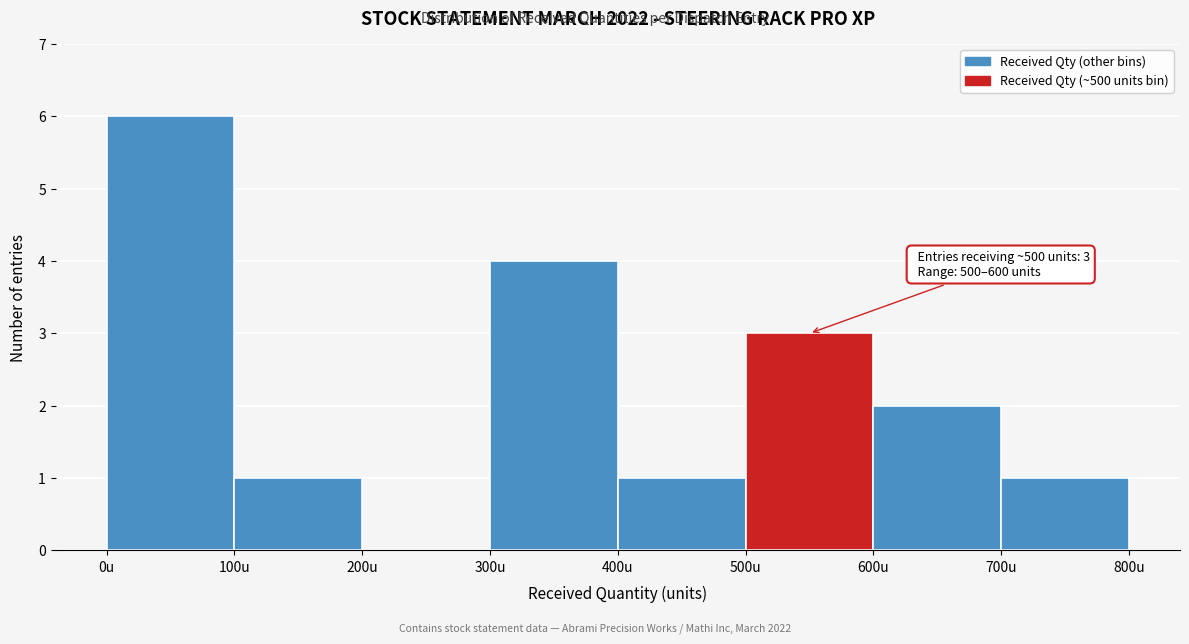

Over which range of the x-axis is the bar tallest?

0 to 100